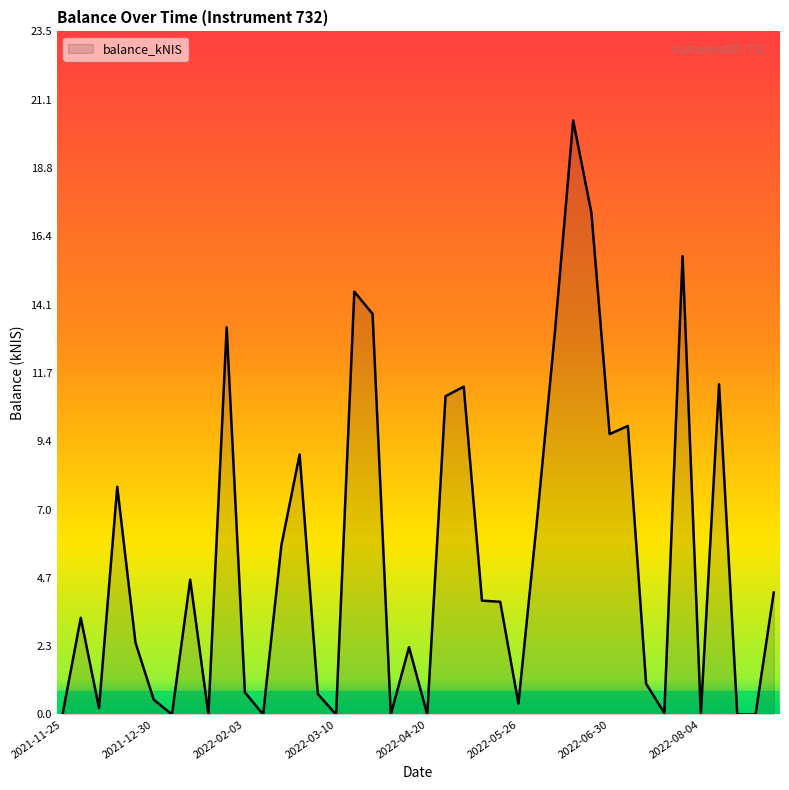

What is the difference between the maximum and minimum values?

20.4